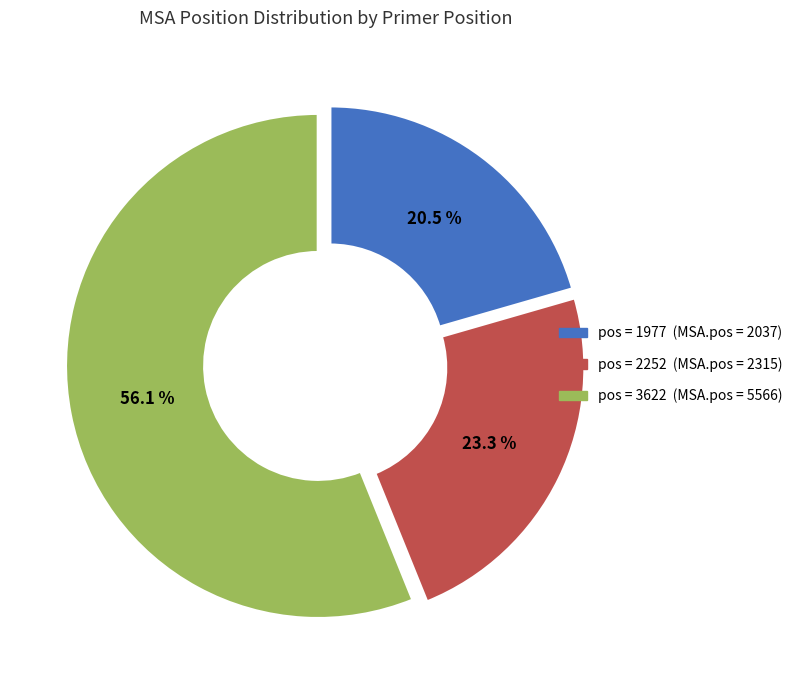

Does any single category account for the majority?

Yes